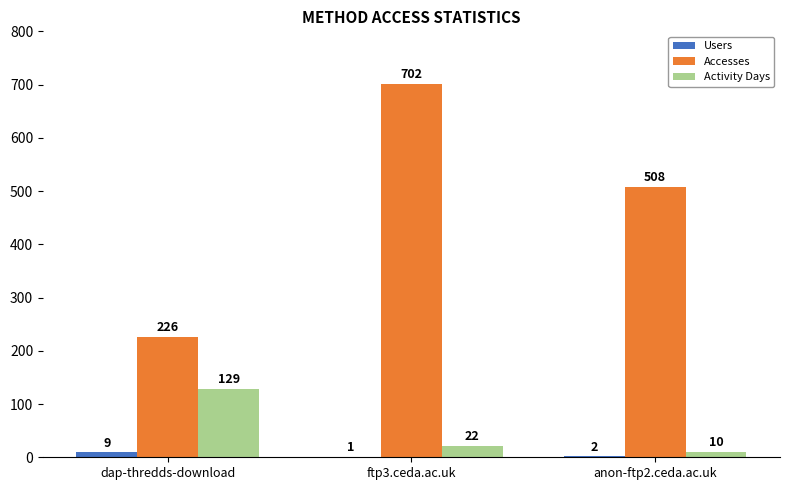

Between dap-thredds-download and ftp3.ceda.ac.uk, which series saw the biggest shift?

Accesses